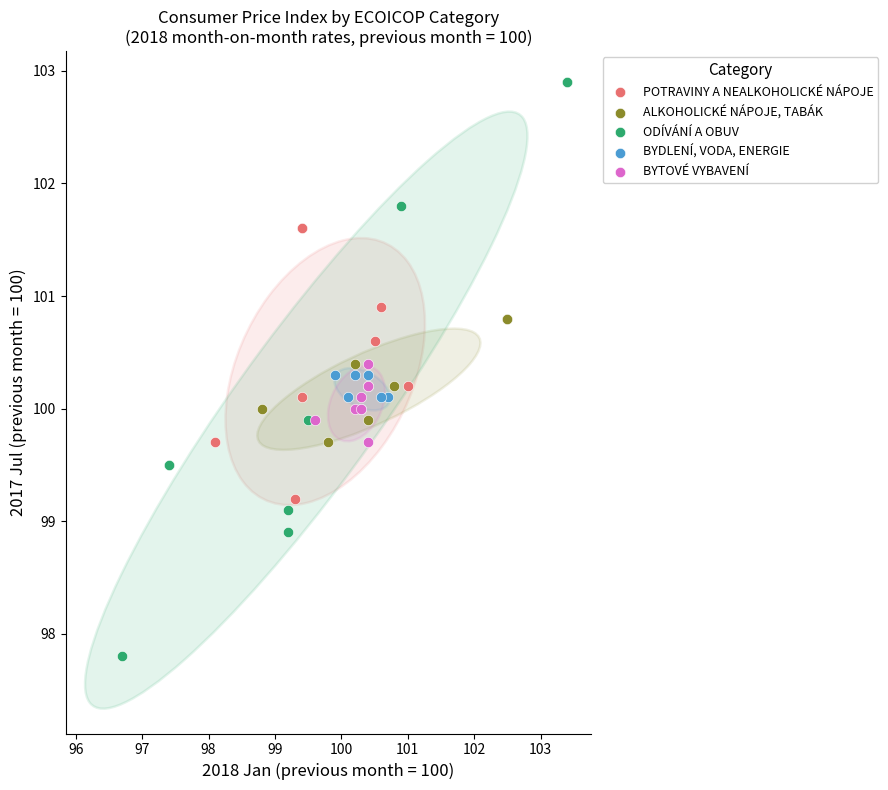

Which series has the largest Y range (max minus min)?

ODÍVÁNÍ A OBUV